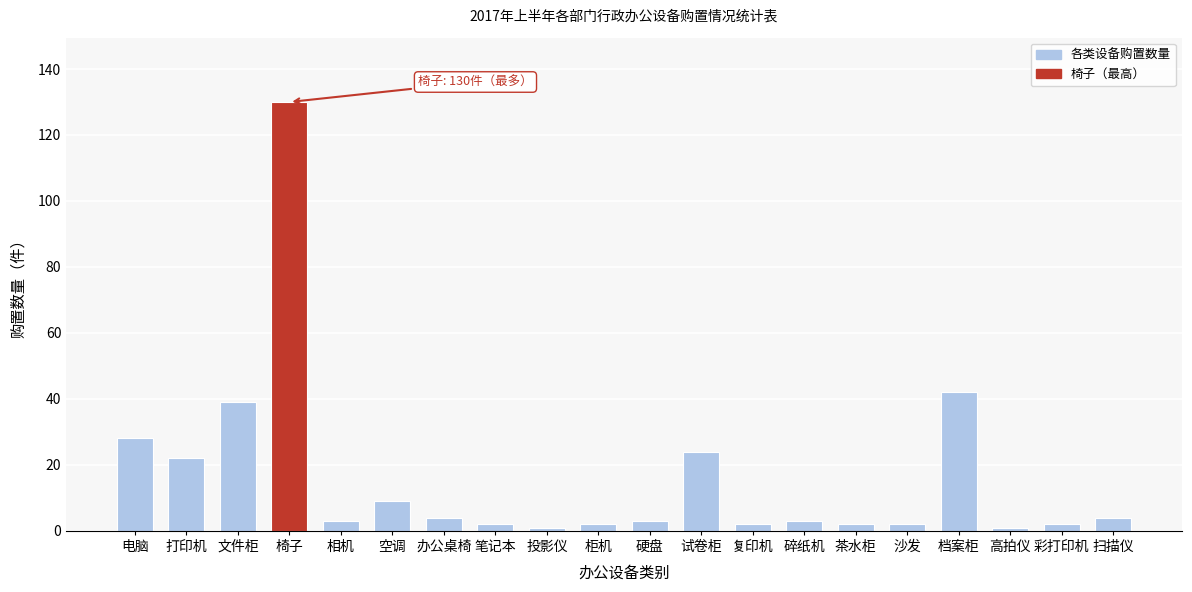

Reading left to right, extract all data points from this chart.

28	22	39	130	3	9	4	2	1	2	3	24	2	3	2	2	42	1	2	4